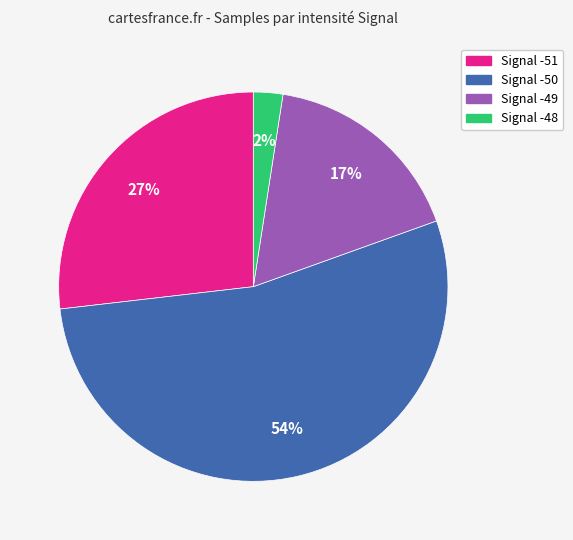

Is there any slice that represents more than half of the pie?

Yes